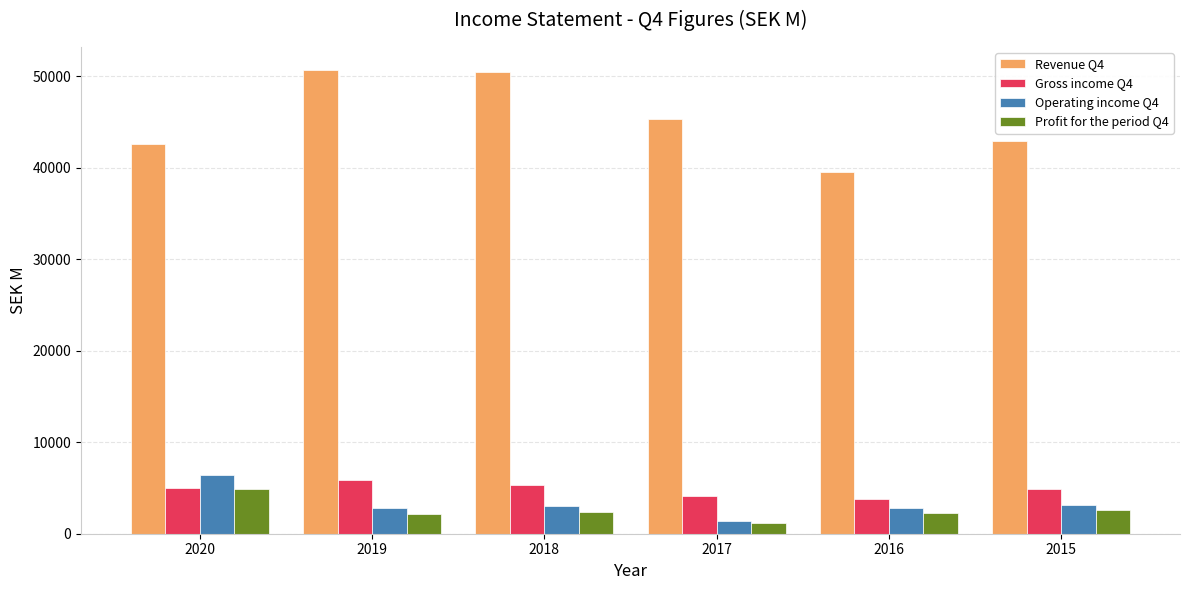

How many series are shown in this chart?

4